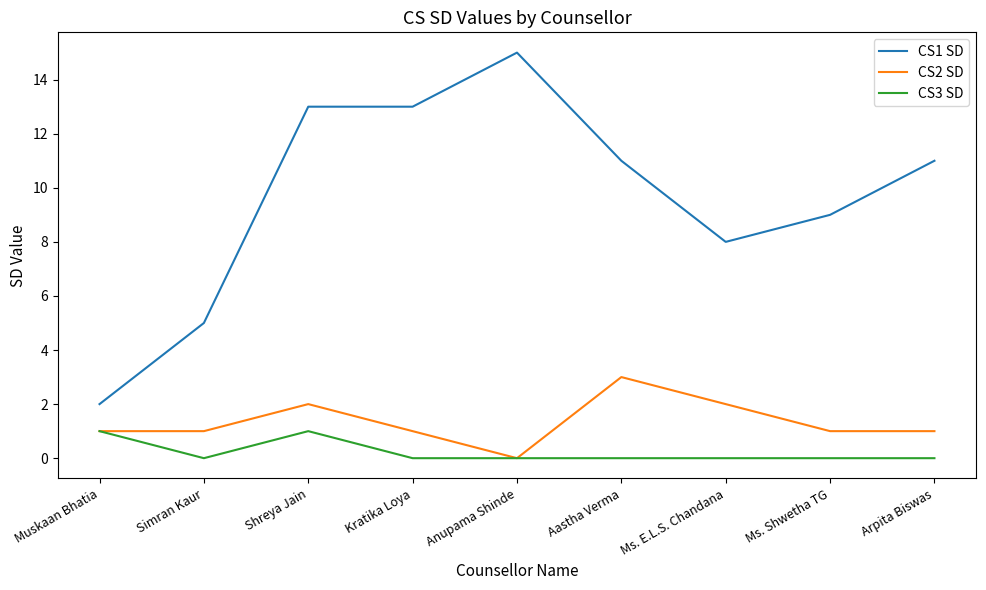

How many distinct data groups are displayed?

3